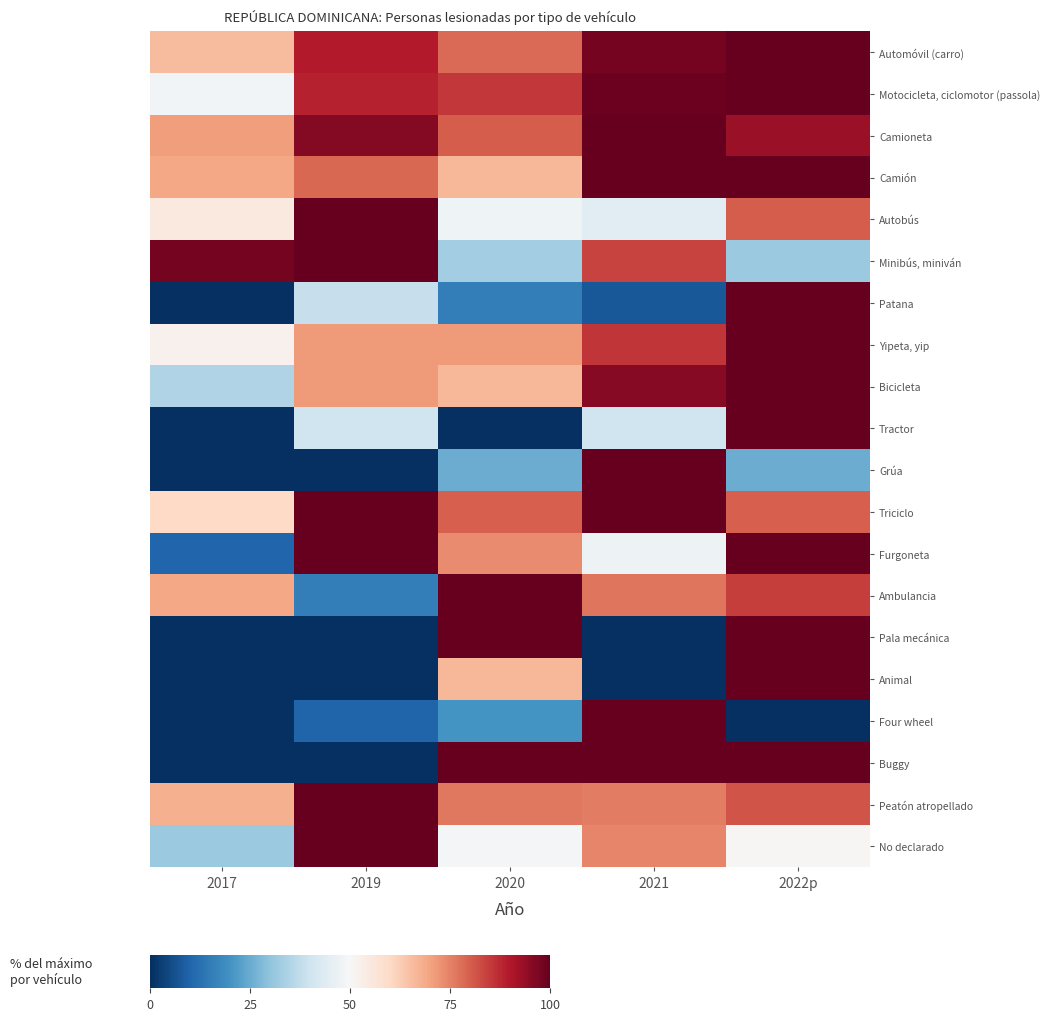

Reading right to left, transcribe all the data shown in this chart.

Automóvil (carro): 2022p=100.0	2021=97.7	2020=78.3	2019=89.6	2017=65.7
Motocicleta, ciclomotor (passola): 2022p=100.0	2021=99.1	2020=85.2	2019=88.4	2017=48.5
Camioneta: 2022p=93.2	2021=100.0	2020=80.4	2019=95.7	2017=71.0
Camión: 2022p=100.0	2021=100.0	2020=66.6	2019=78.8	2017=69.3
Autobús: 2022p=80.2	2021=44.5	2020=47.8	2019=100.0	2017=54.9
Minibús, miniván: 2022p=31.6	2021=83.7	2020=32.7	2019=100.0	2017=98.0
Patana: 2022p=100.0	2021=7.7	2020=15.4	2019=38.5	2017=0.0
Yipeta, yip: 2022p=100.0	2021=85.6	2020=71.3	2019=71.5	2017=52.3
Bicicleta: 2022p=100.0	2021=95.5	2020=66.7	2019=71.2	2017=34.8
Tractor: 2022p=100.0	2021=40.0	2020=0.0	2019=40.0	2017=0.0
Grúa: 2022p=25.0	2021=100.0	2020=25.0	2019=0.0	2017=0.0
Triciclo: 2022p=80.0	2021=100.0	2020=80.0	2019=100.0	2017=60.0
Furgoneta: 2022p=100.0	2021=47.4	2020=73.7	2019=100.0	2017=10.5
Ambulancia: 2022p=84.6	2021=76.9	2020=100.0	2019=15.4	2017=69.2
Pala mecánica: 2022p=100.0	2021=0.0	2020=100.0	2019=0.0	2017=0.0
Animal: 2022p=100.0	2021=0.0	2020=66.7	2019=0.0	2017=0.0
Four wheel: 2022p=0.0	2021=100.0	2020=20.0	2019=10.0	2017=0.0
Buggy: 2022p=100.0	2021=100.0	2020=100.0	2019=0.0	2017=0.0
Peatón atropellado: 2022p=81.5	2021=75.6	2020=76.4	2019=100.0	2017=67.6
No declarado: 2022p=50.4	2021=74.2	2020=49.3	2019=100.0	2017=31.6